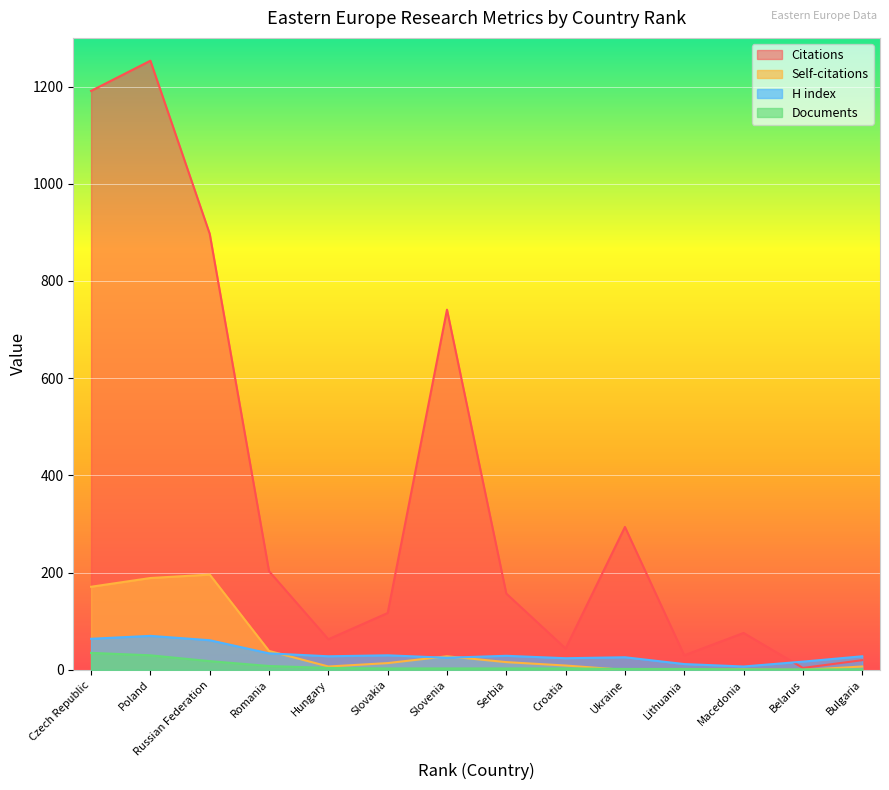

What is the maximum value shown in the chart?

1253